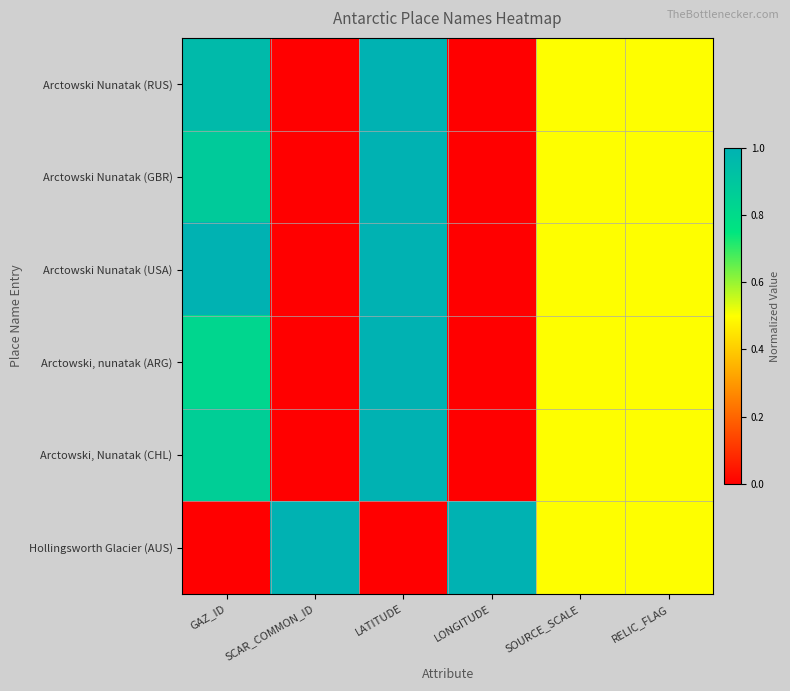

What is the total value across all series at LONGITUDE?

1.0